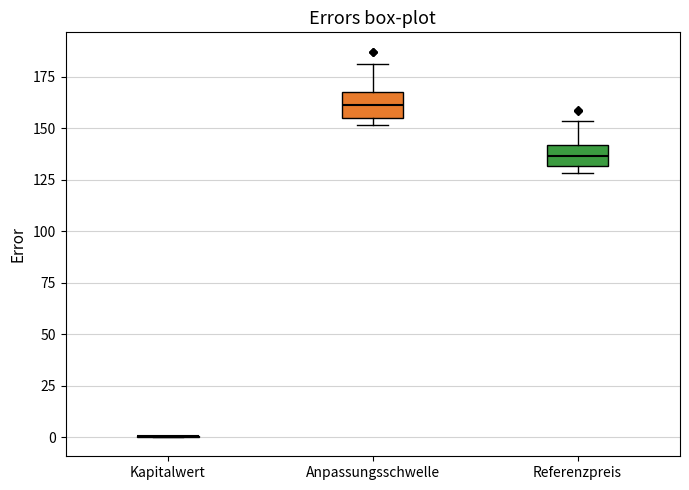

Reading left to right, read every box against the y-axis: the position of its median line, the range the box covers, and the ends of its whiskers. The values are not printed on the chart, so give them approximately, as read against the axis.

Kapitalwert: box collapsed to a line at 0, whiskers 0 to 0
Anpassungsschwelle: median 160, box 155 to 165, whiskers 150 to 180
Referenzpreis: median 135, box 130 to 140, whiskers 130 (just below the box's lower edge) to 155